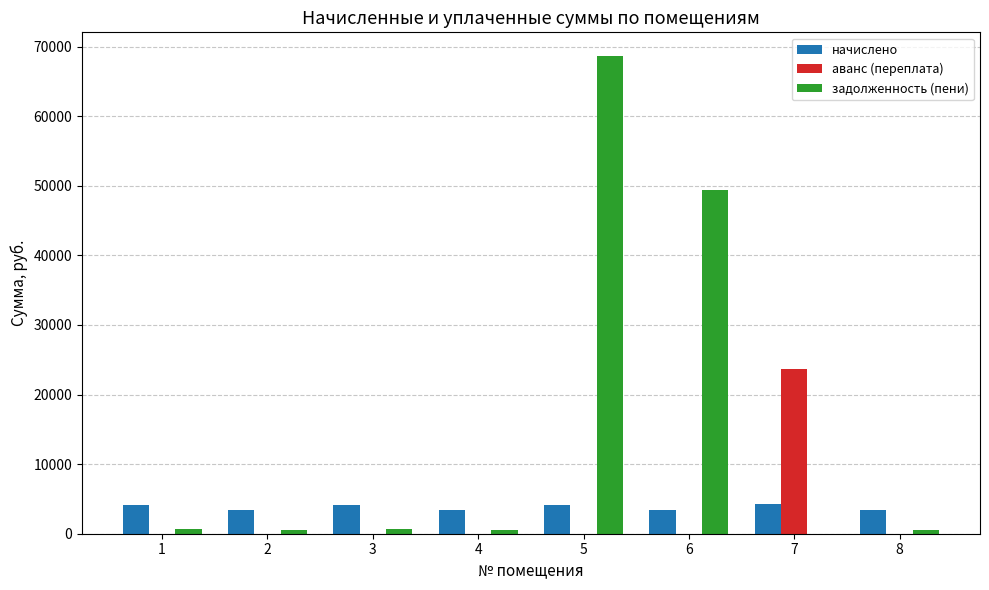

Is the value of начислено at 2 greater than the value of задолженность (пени) at 8?

Yes